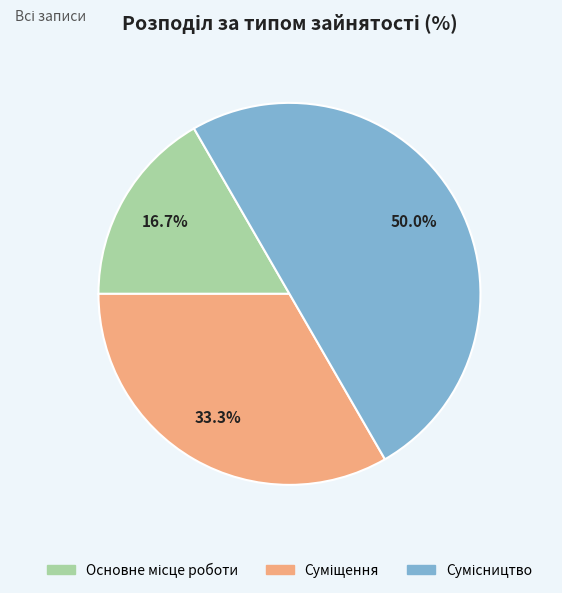

Do Суміщення and Сумісництво together represent more than half of the pie?

Yes